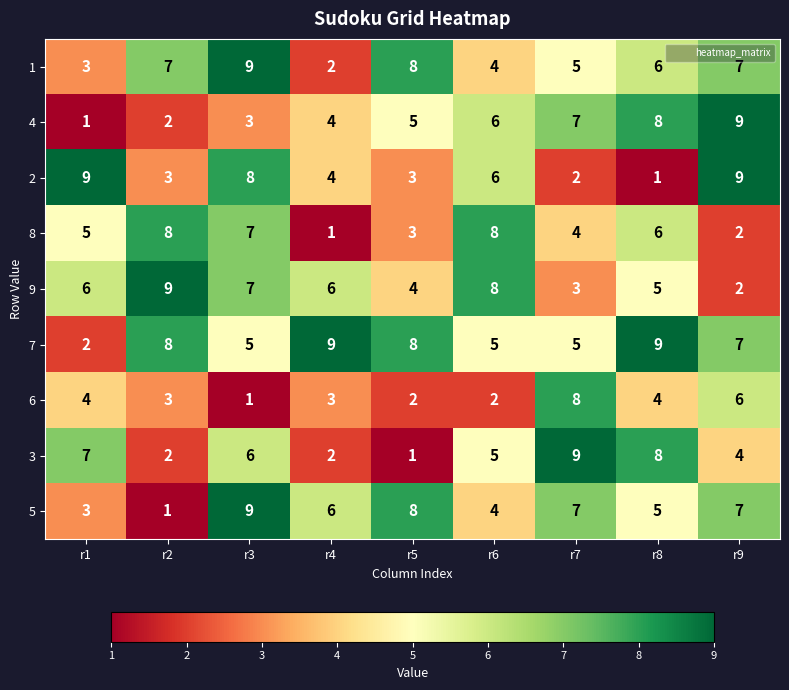

Is it true that 8 equals 1 at r4?

True